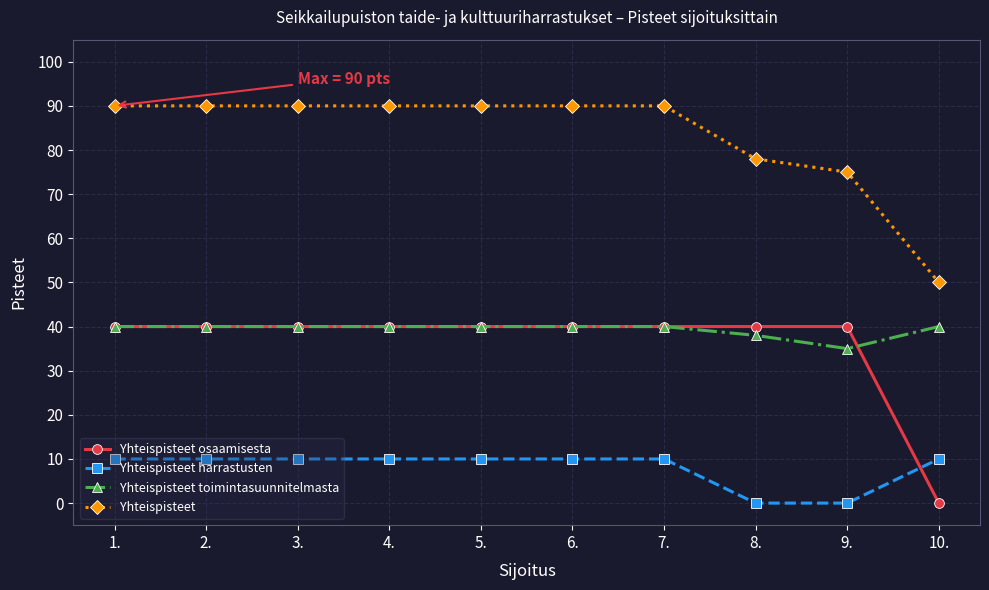

Where is Yhteispisteet nearest to the value 70?

9.